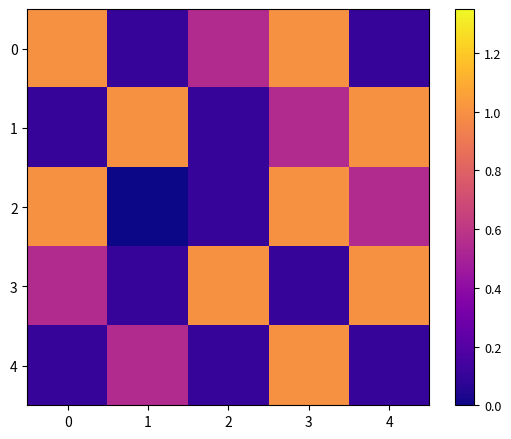

Which series has the widest spread of values?

2